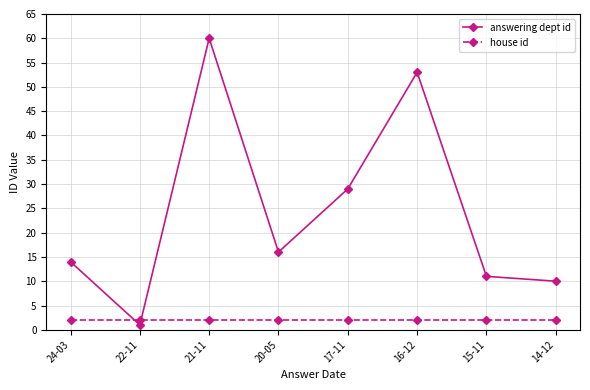

Which series has the largest range (max minus min)?

answering dept id